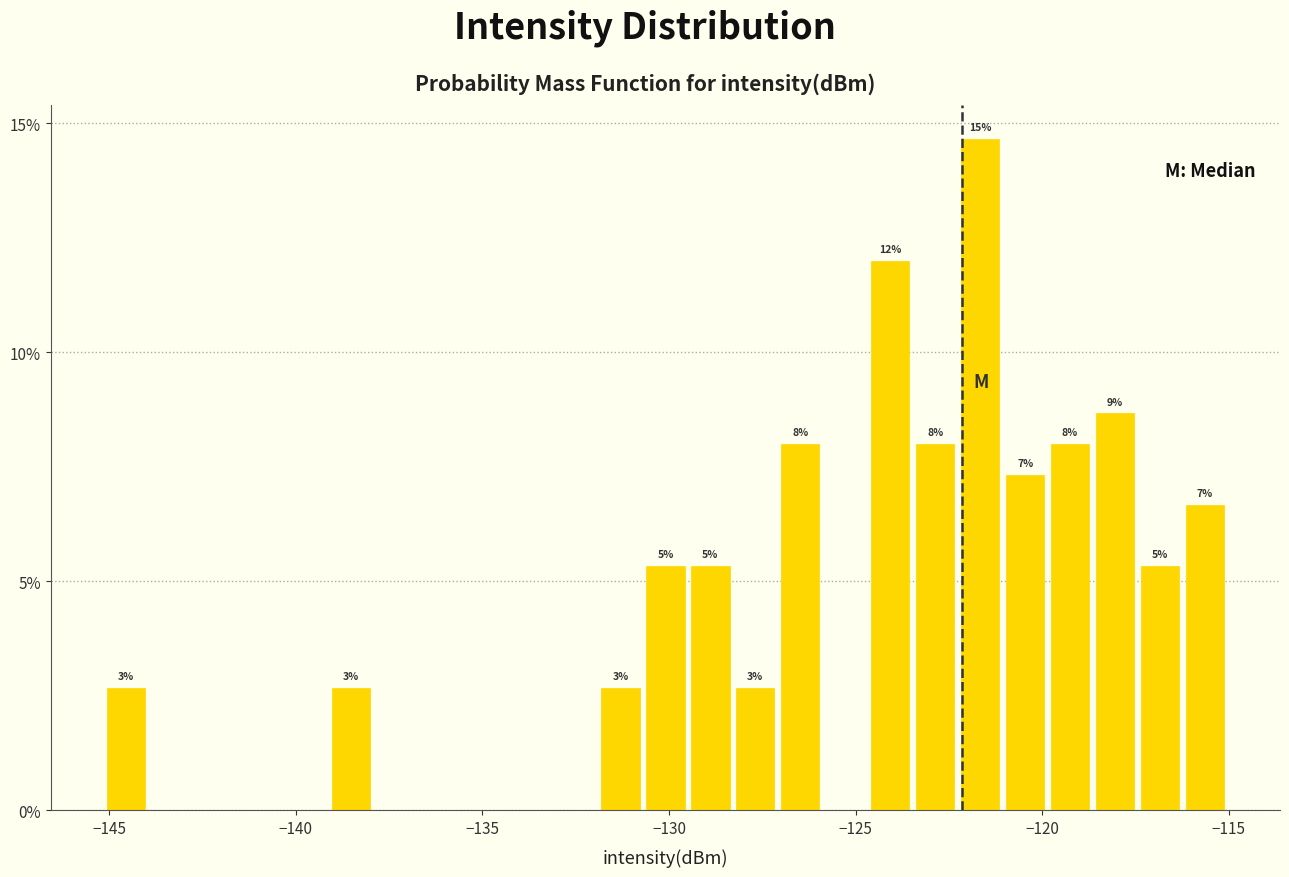

Around what value on the x-axis is the tallest bar? Give the approximate position of its centre, as read against the axis.

-121.5